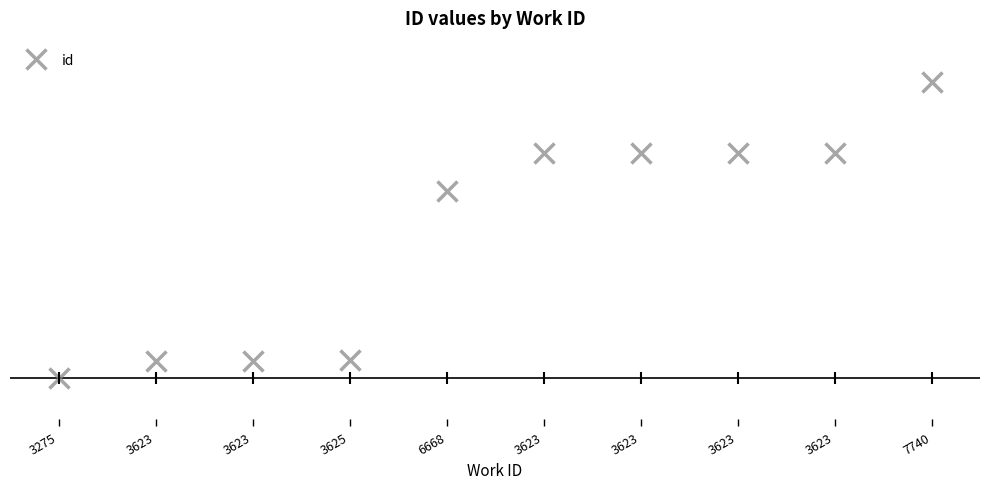

Does the chart have visible grid lines?

No